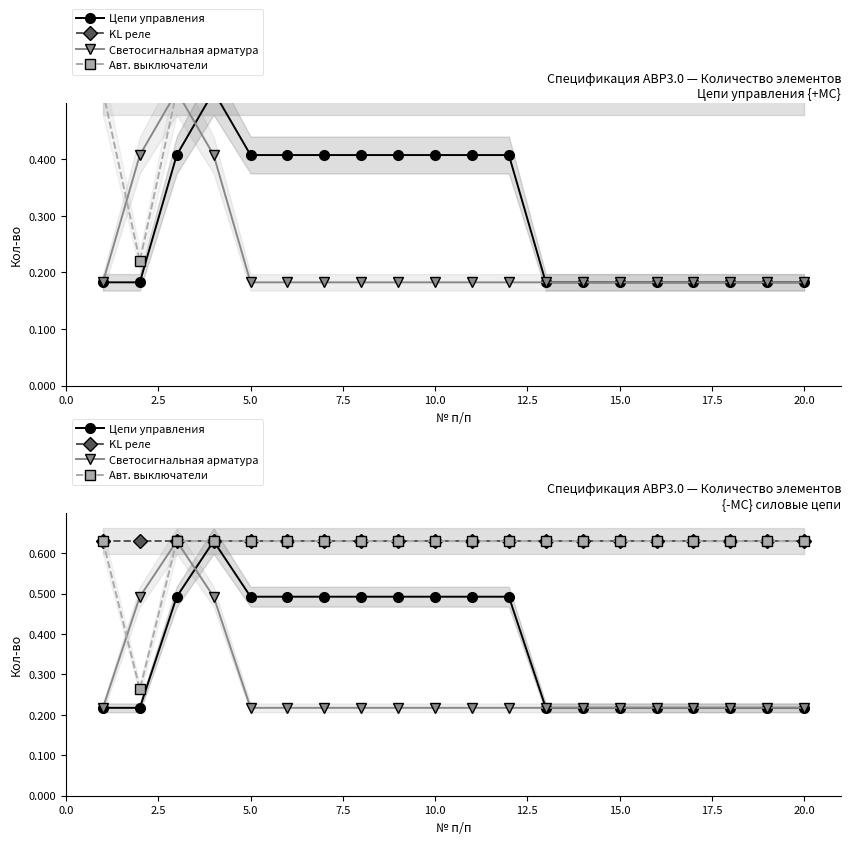

True or false: KL реле has a value of 0.3 at 7.5.

False